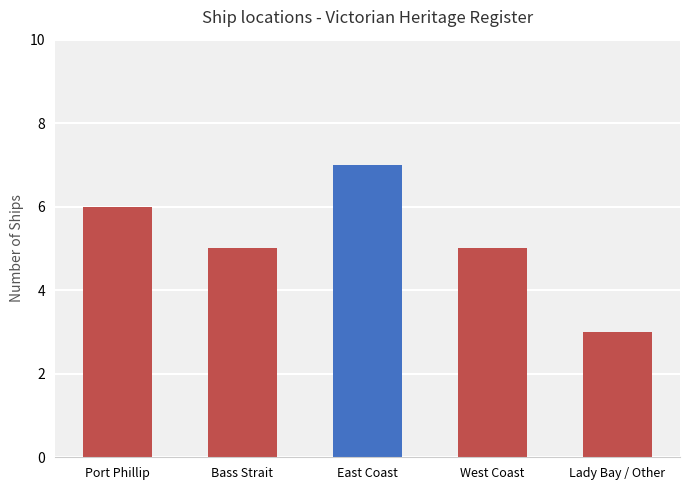

What is the difference between the values at Bass Strait and East Coast?

2